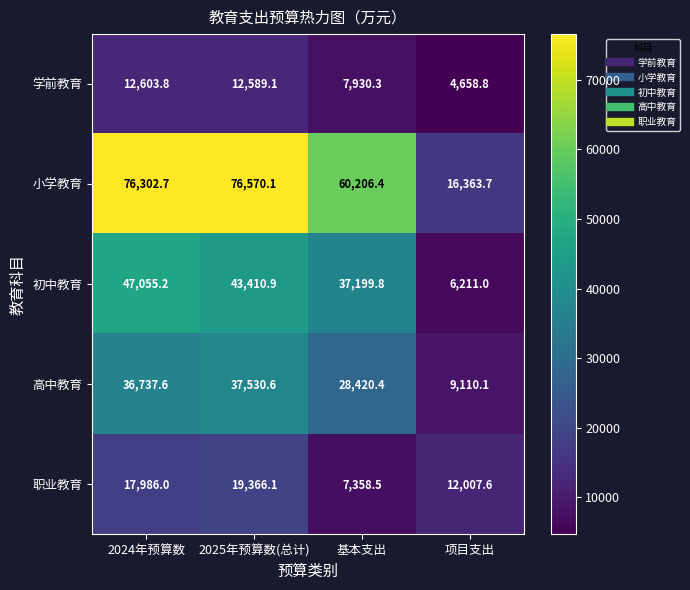

Which series has the largest range (max minus min)?

小学教育